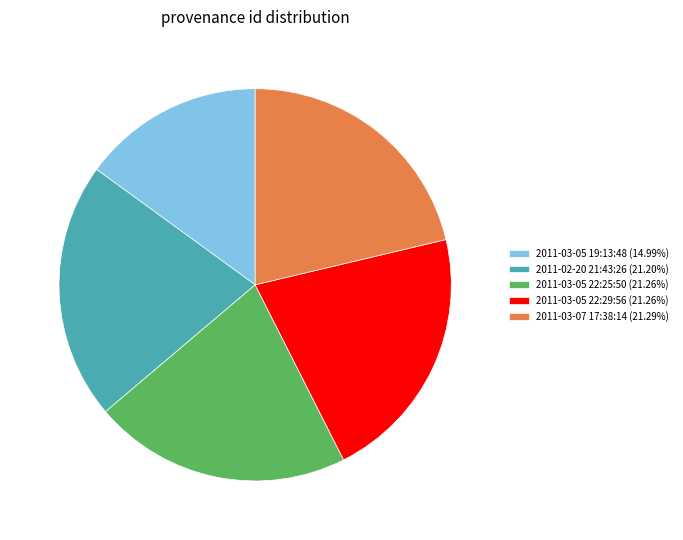

Count the number of slices in the pie.

5